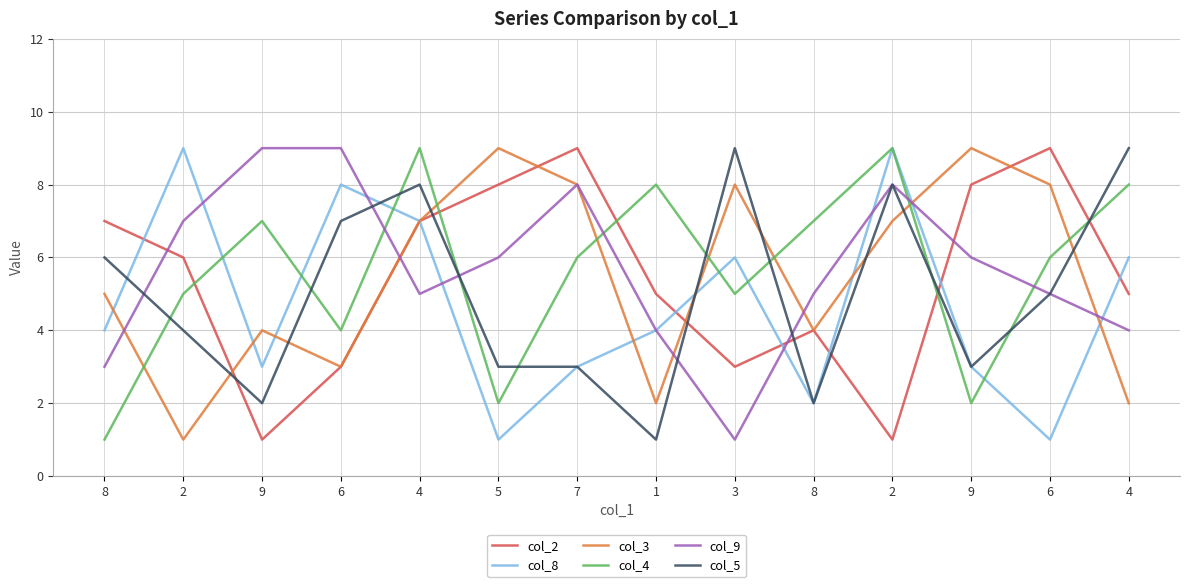

Does the chart display data point markers on the line(s)?

No